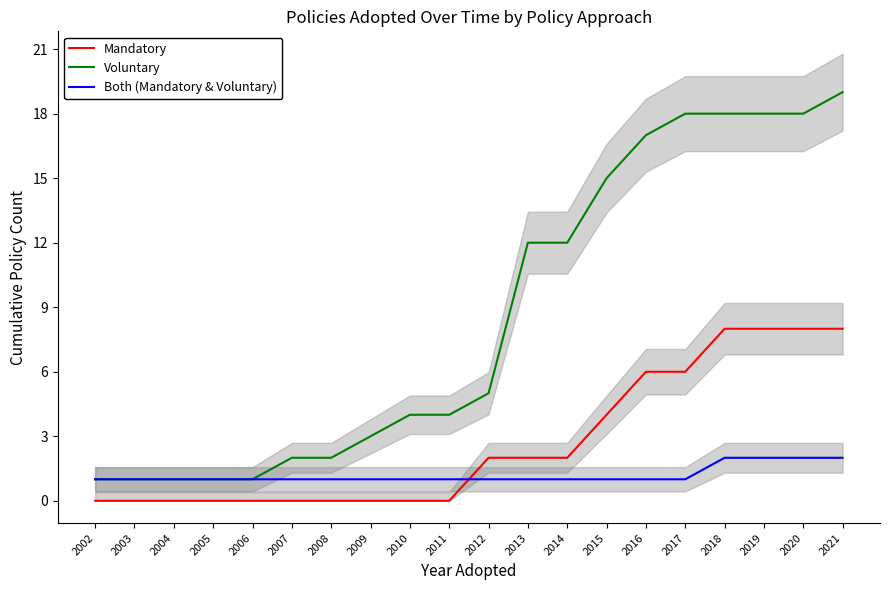

What is the sum of all Voluntary values?

172